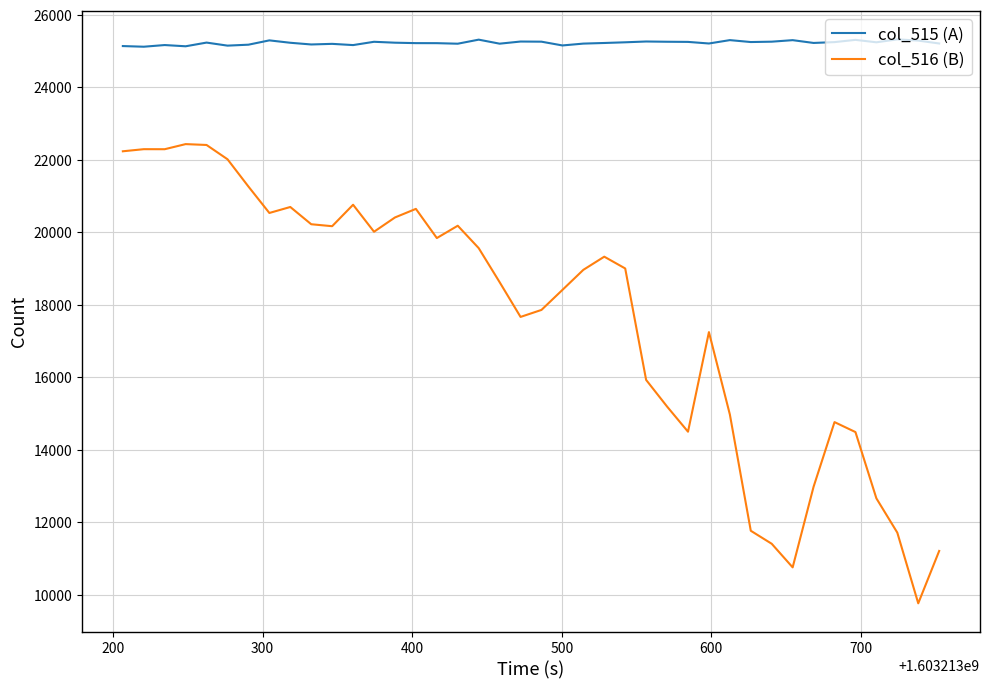

What is the greatest value displayed?

25328